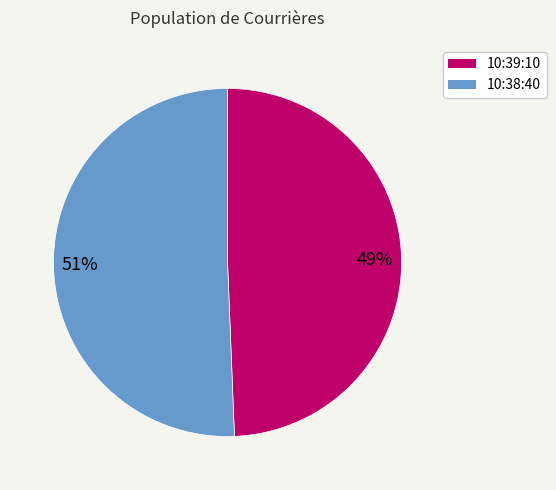

How many segments does this pie chart have?

2